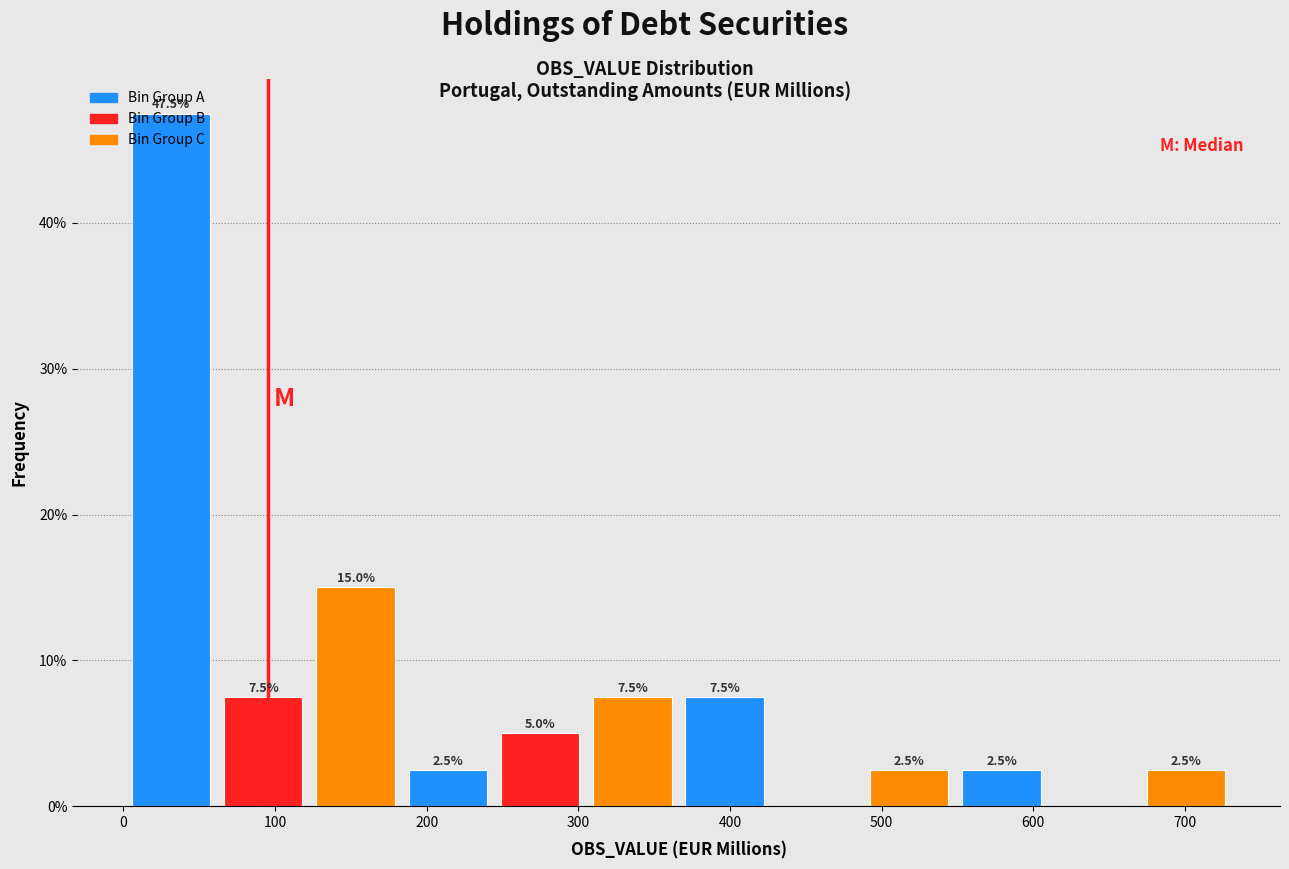

Which range on the x-axis has the tallest bar?

0 to 60